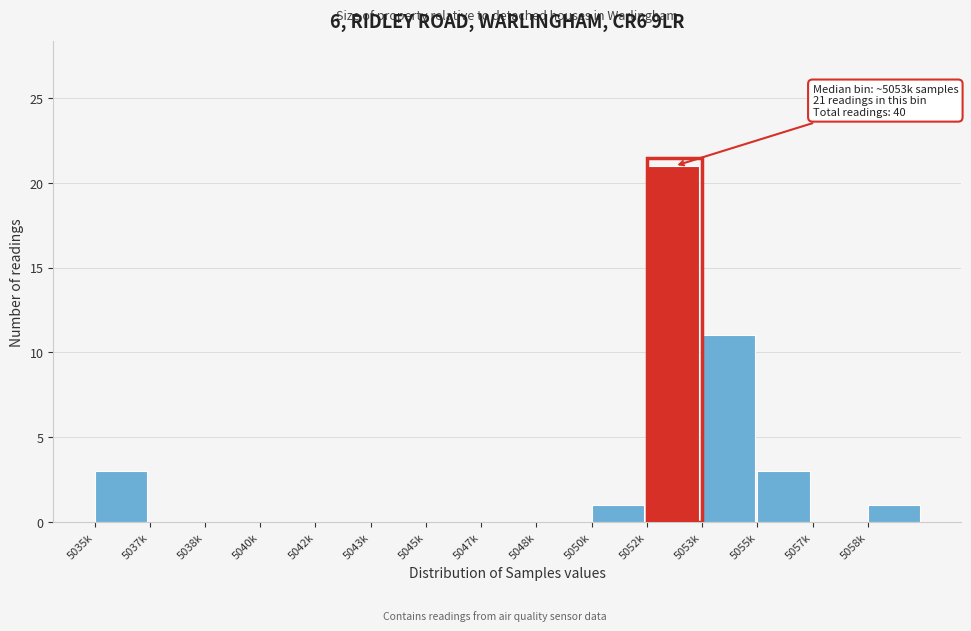

Reading left to right, transcribe all the data shown in this chart.

5035k=3	5037k=0	5038k=0	5040k=0	5042k=0	5043k=0	5045k=0	5047k=0	5048k=0	5050k=1	5052k=21	5053k=11	5055k=3	5057k=0	5058k=1